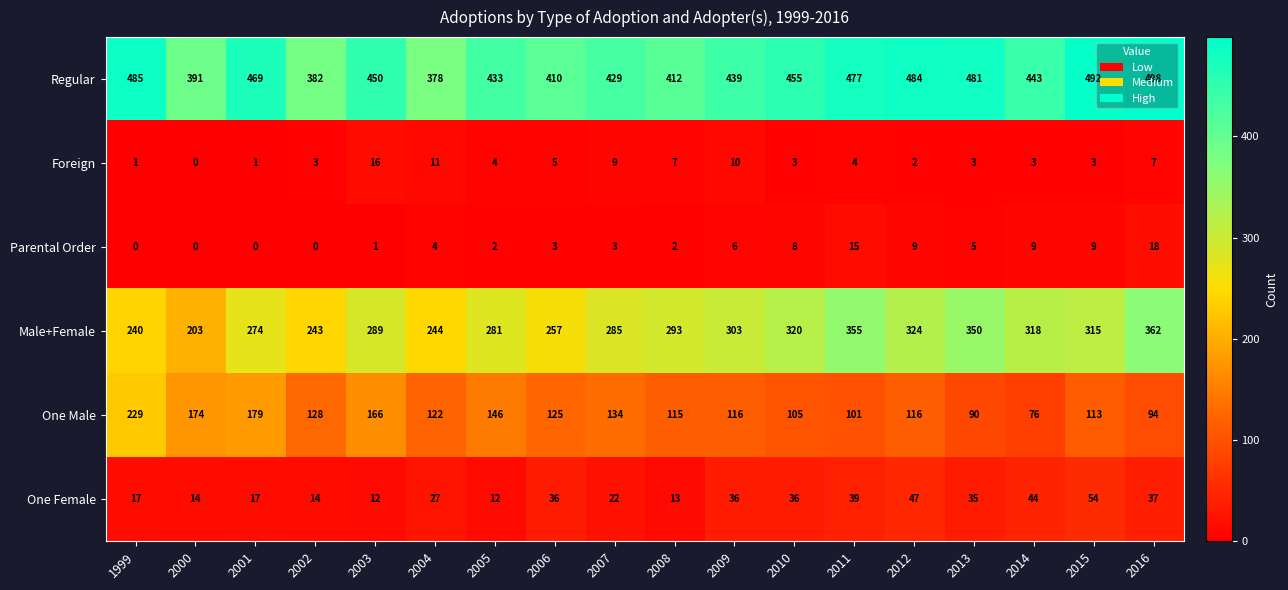

The Foreign series shows 3 at 2014. True or false?

True